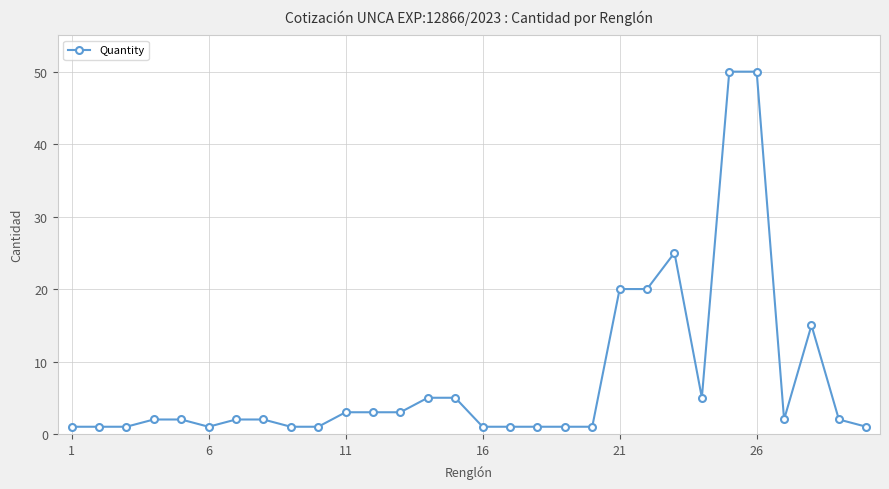

What is the greatest value displayed?

50